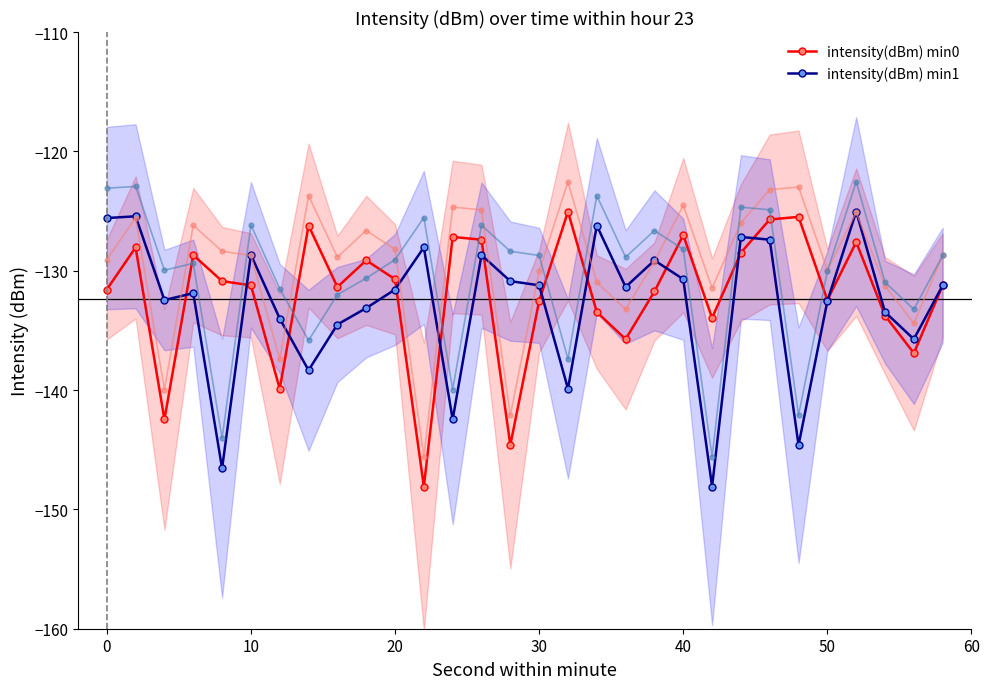

What is the minimum value shown in the chart?

-148.1